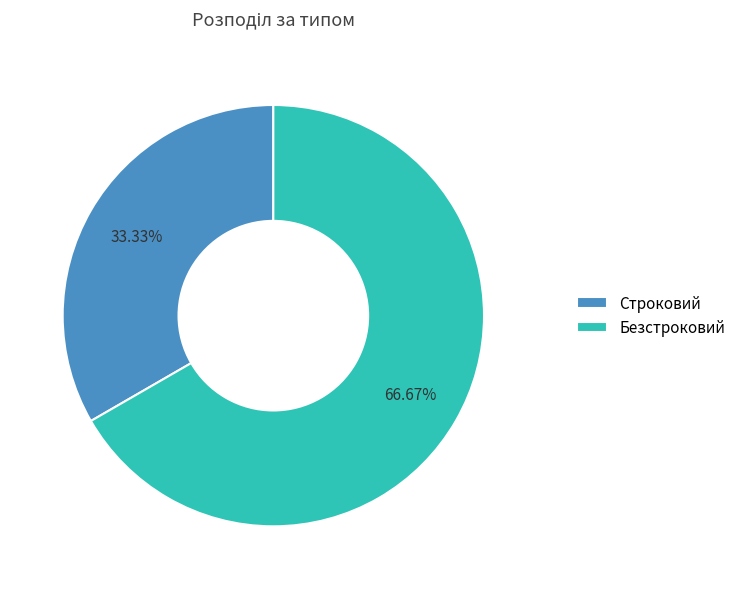

Is it true that Безстроковий is 59% of the pie?

False